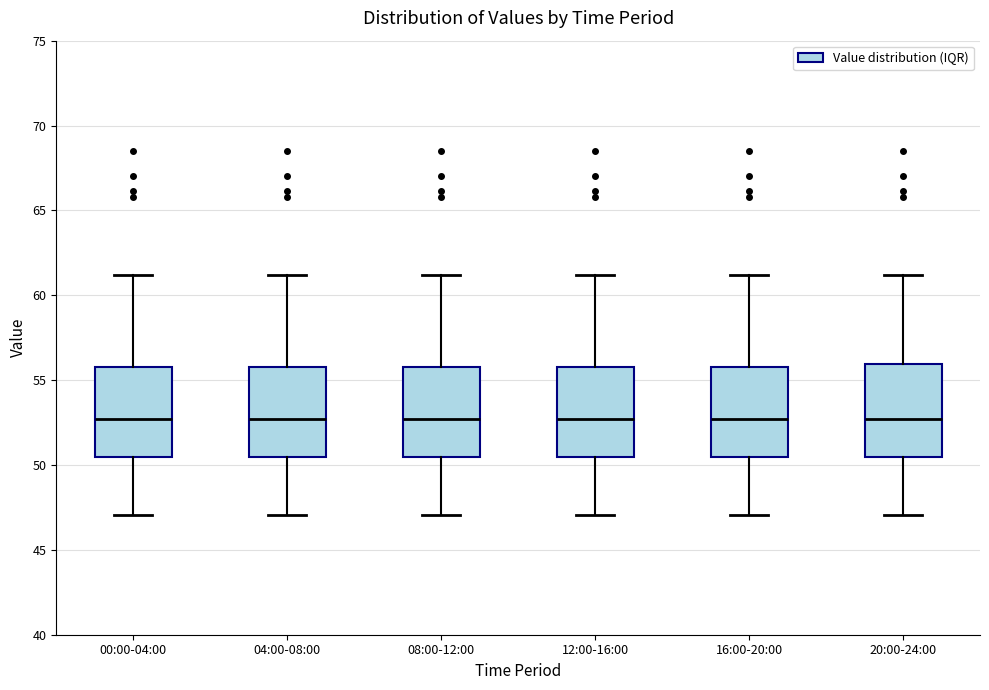

Where is the lower edge of the box for 04:00-08:00 on the y-axis? The values are not printed on the chart, so give them approximately, as read against the axis.

50.5